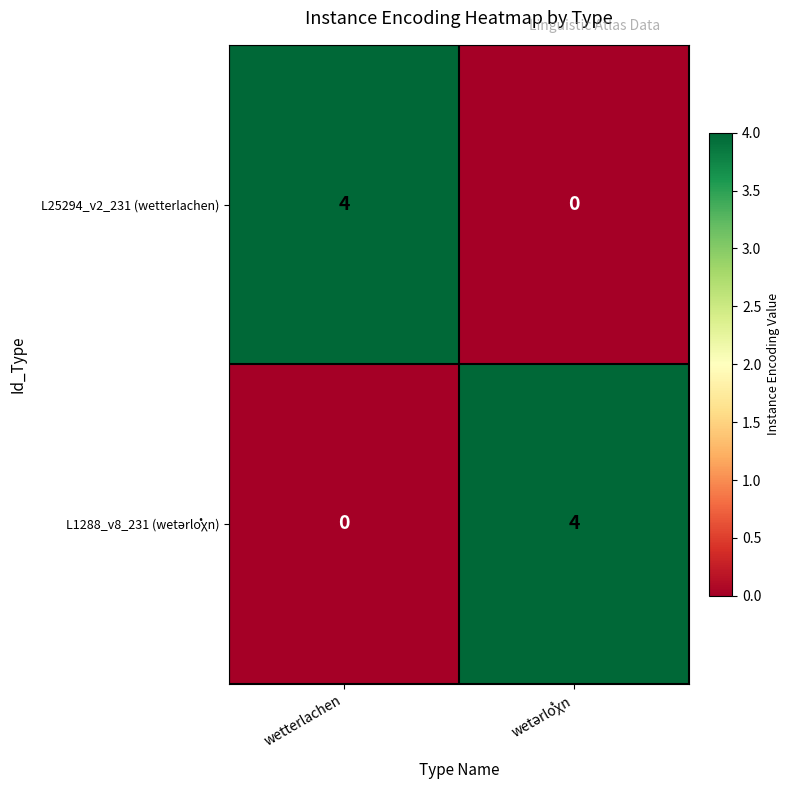

What is the spread (max minus min) of values at wetterlachen?

4